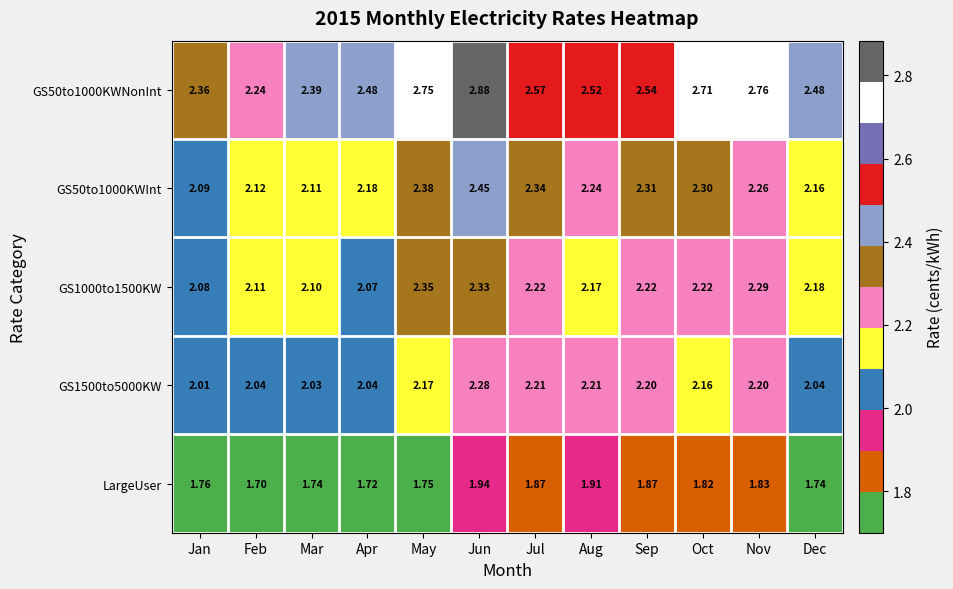

Which category has the highest value across all series?

Jun